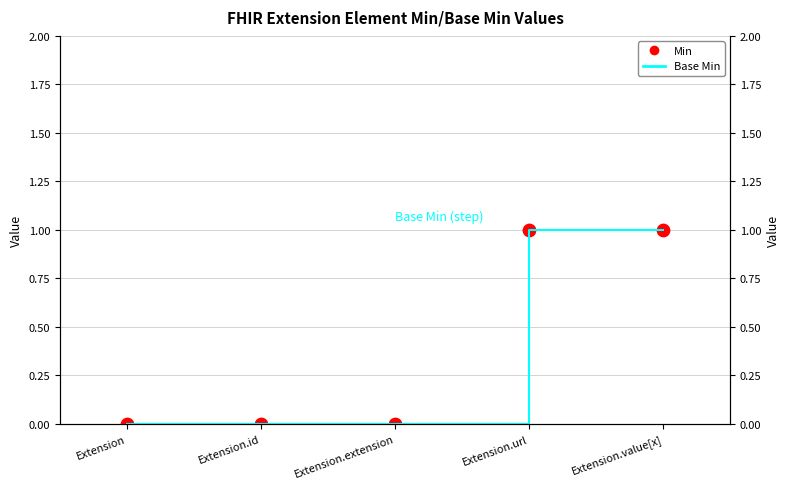

At which category is the sum across all series the highest?

Extension.url